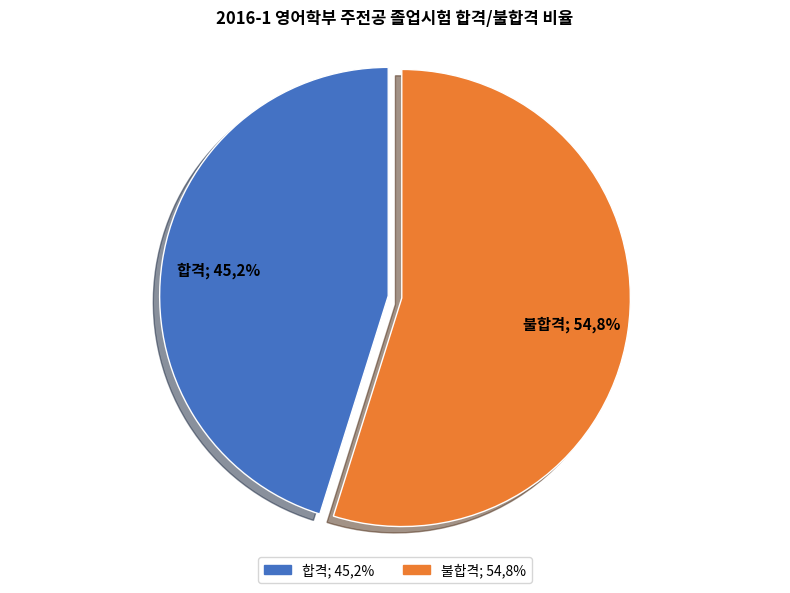

Combined, do 불합격 and 합격 account for over 50%?

Yes